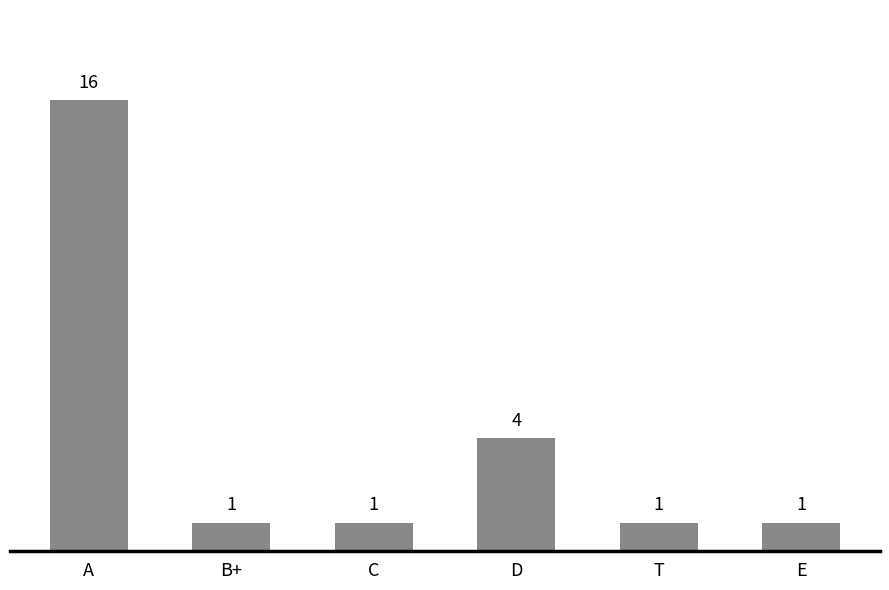

What position from the right is T?

2